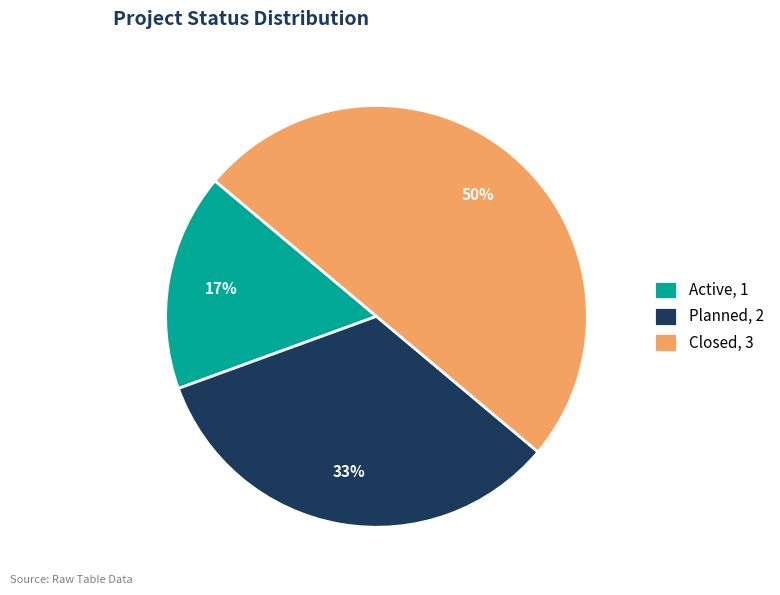

Is the sum of Closed, 3 and Active, 1 greater than half?

Yes